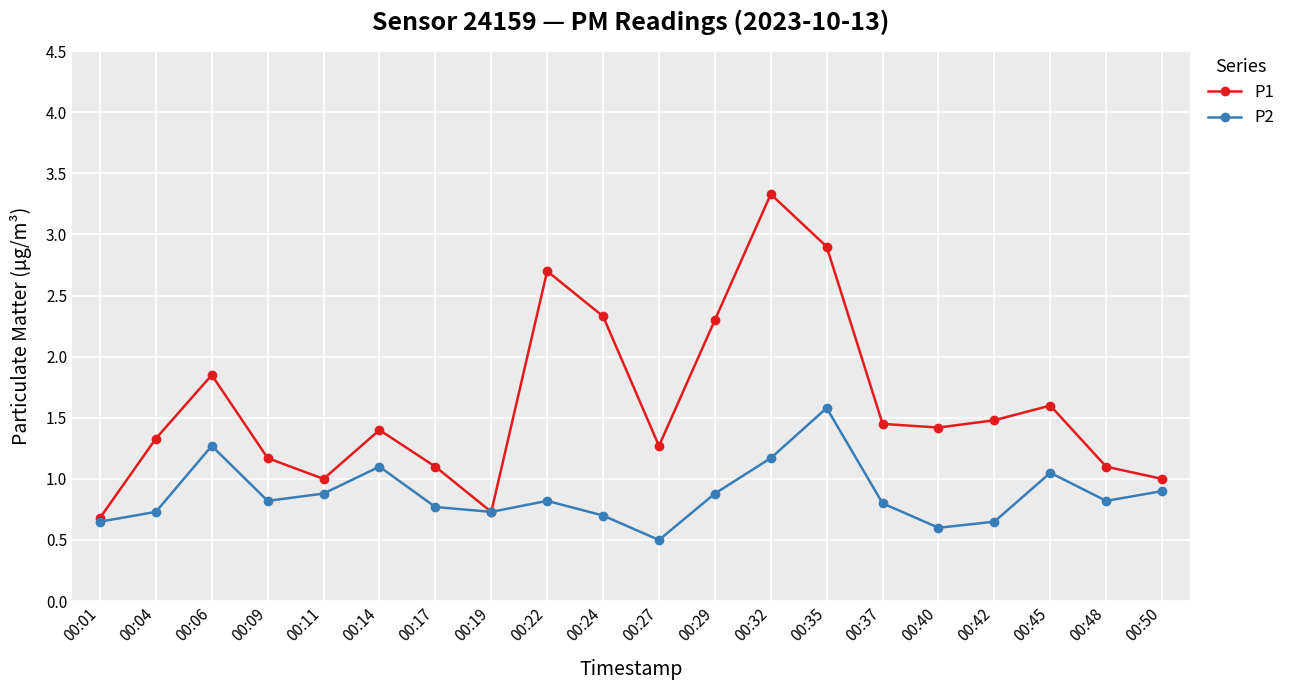

What is the total value across all series at 00:04?

2.1